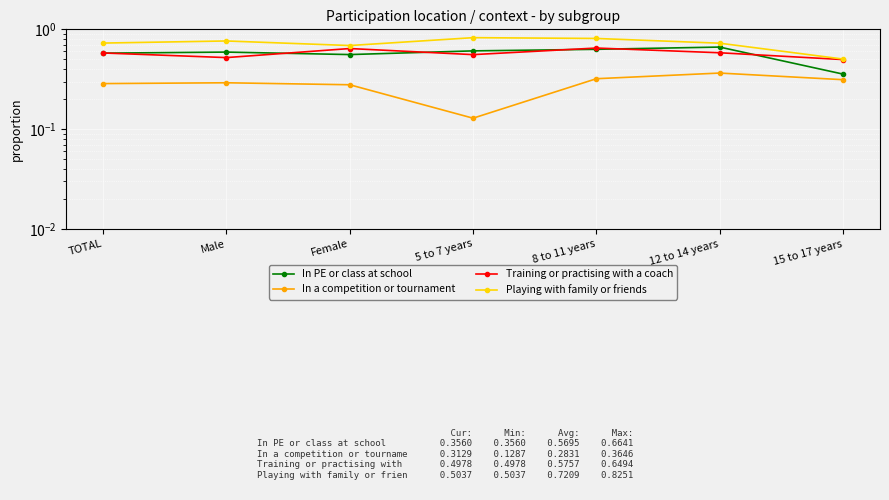

True or false: In a competition or tournament and In PE or class at school cross at least once.

False